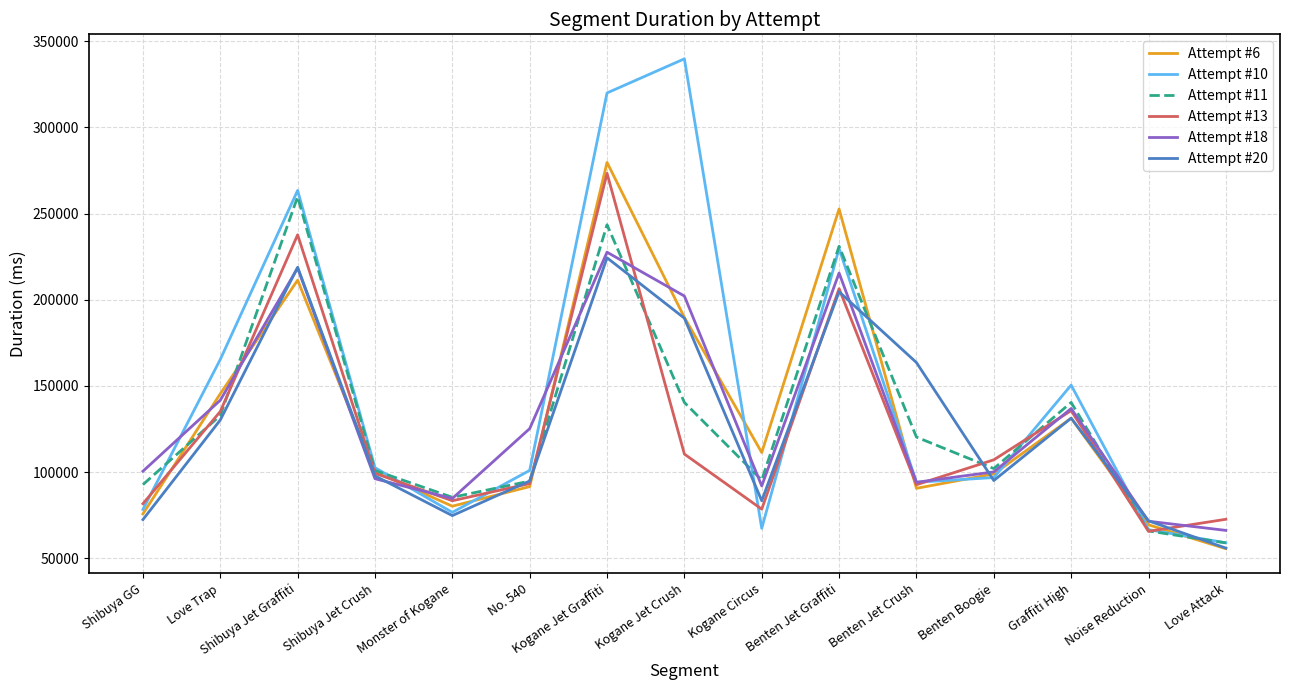

The Attempt #11 series shows 169478 at Kogane Circus. True or false?

False